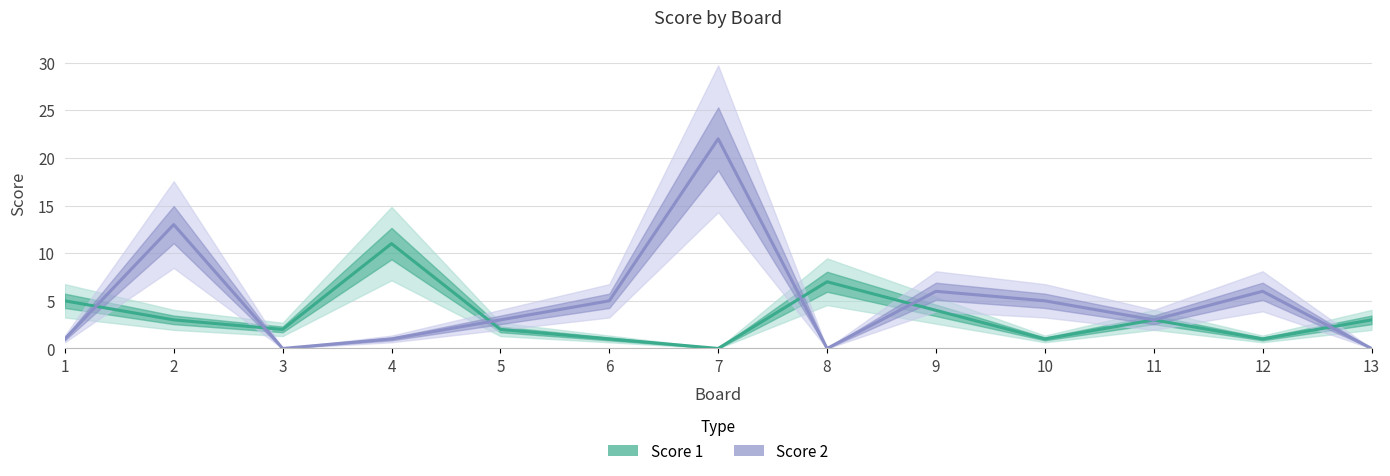

How many distinct data groups are displayed?

2